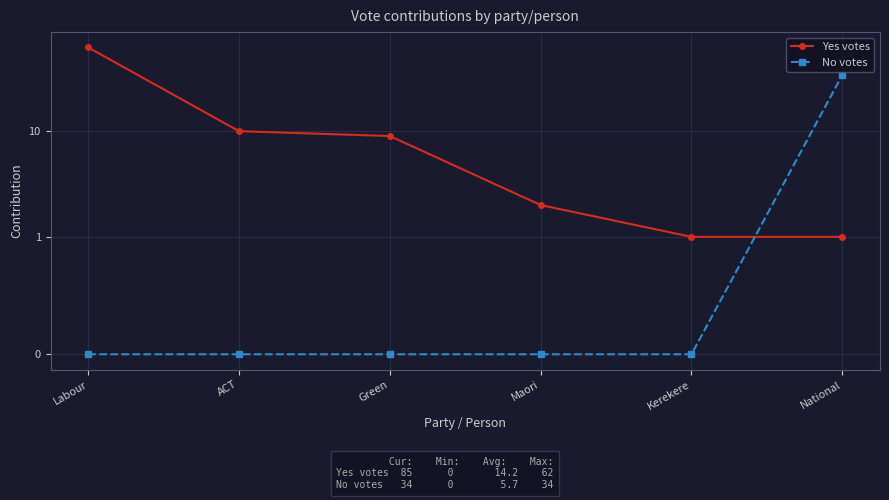

Between National and Labour, which is larger?

Labour